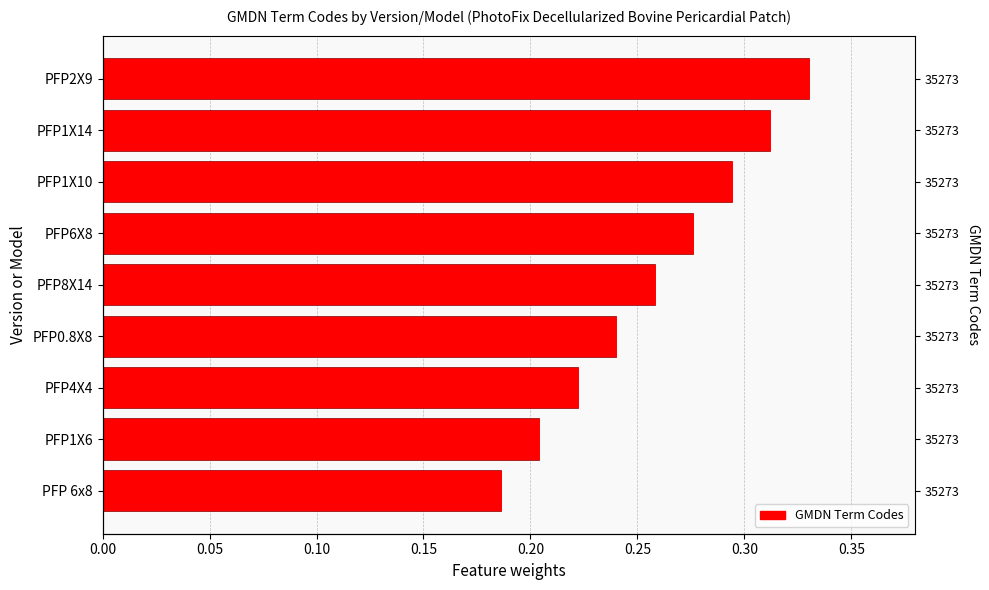

Count the values in the range 0 to 1.

9